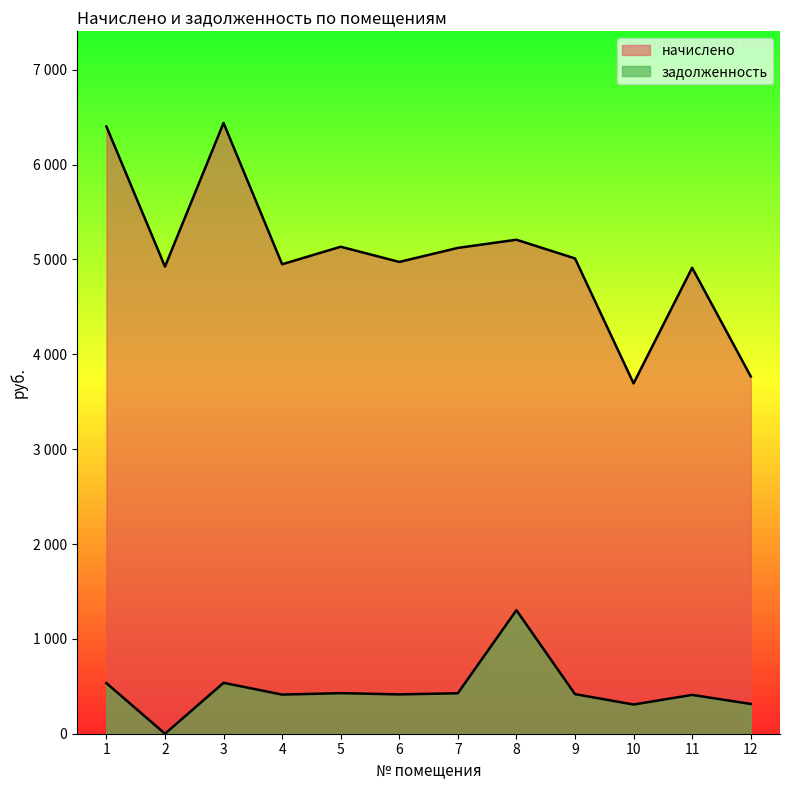

What is the difference between the highest and lowest values at 5?

4706.2